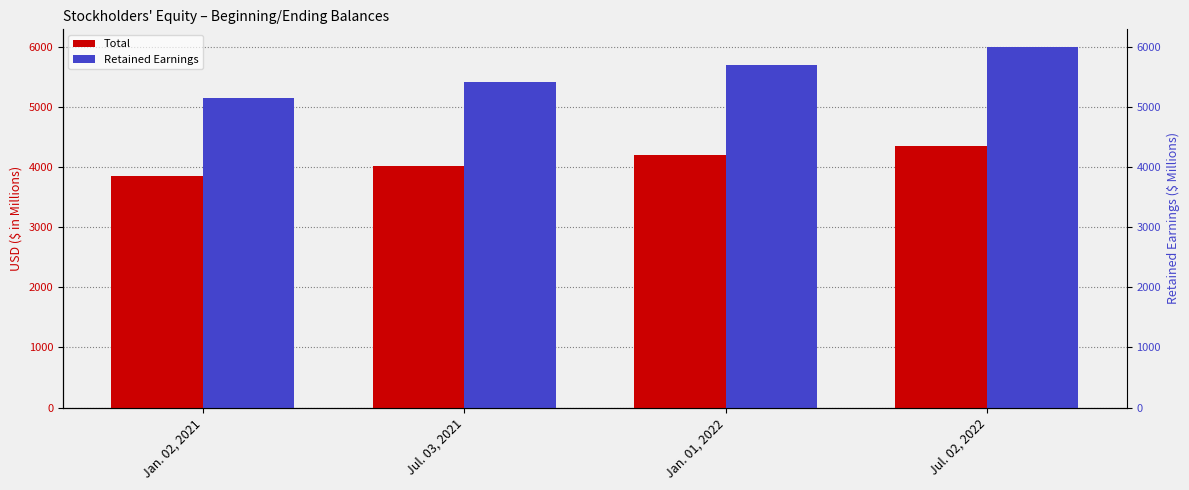

Rank the categories by Total value from lowest to highest.

Jan. 02, 2021, Jul. 03, 2021, Jan. 01, 2022, Jul. 02, 2022